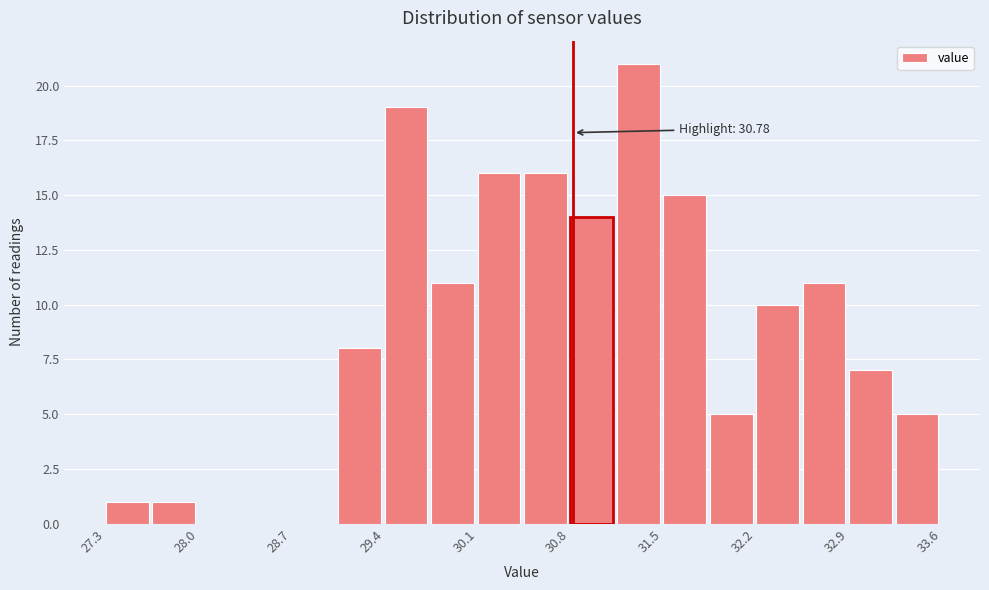

Around what value on the x-axis is the tallest bar? Give the approximate position of its centre, as read against the axis.

31.3